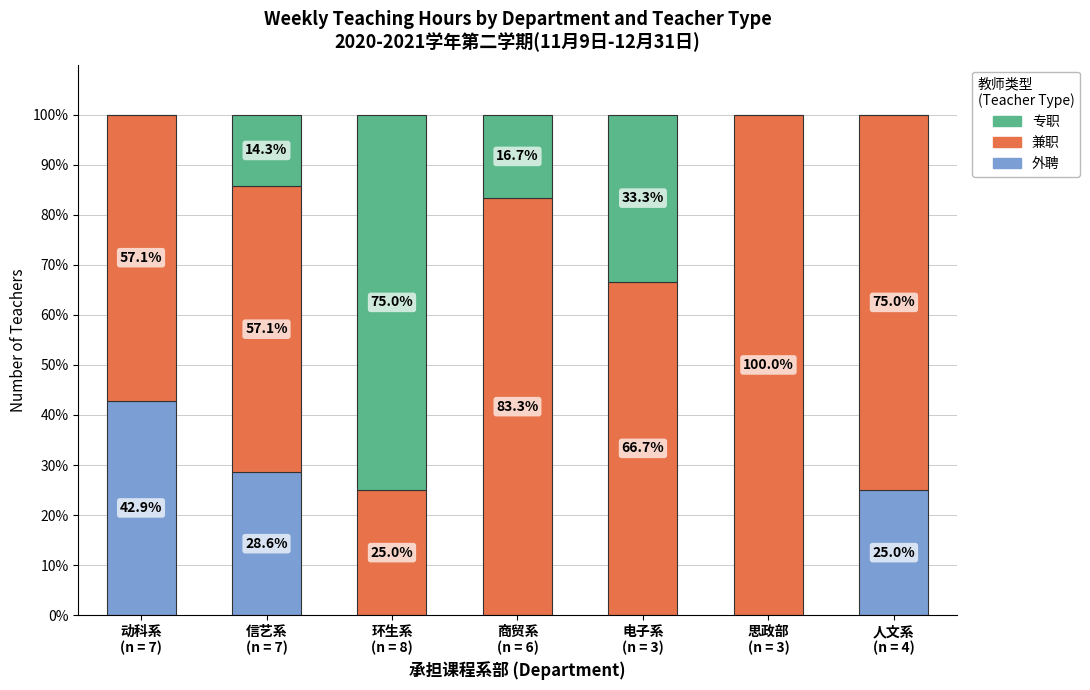

What is the maximum value for 外聘?

42.9